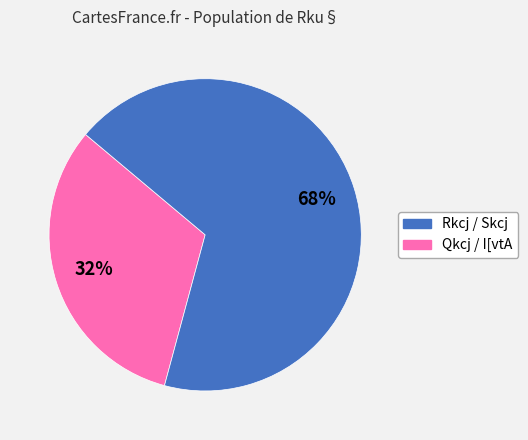

Does any single category account for the majority?

Yes